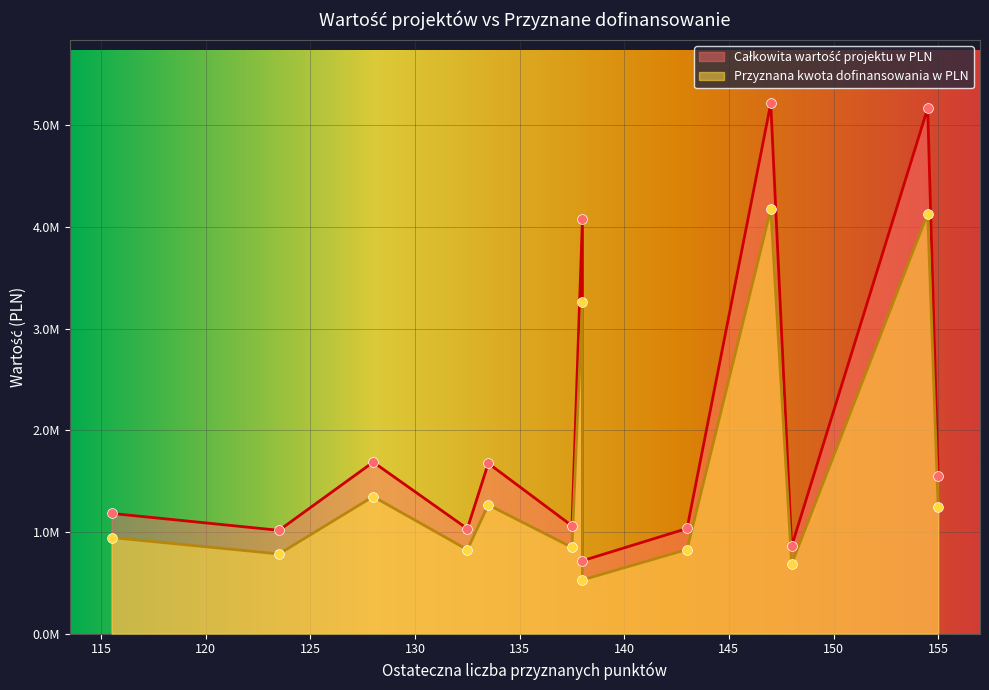

What are all the series names shown in the legend?

Całkowita wartość projektu w PLN, Przyznana kwota dofinansowania w PLN